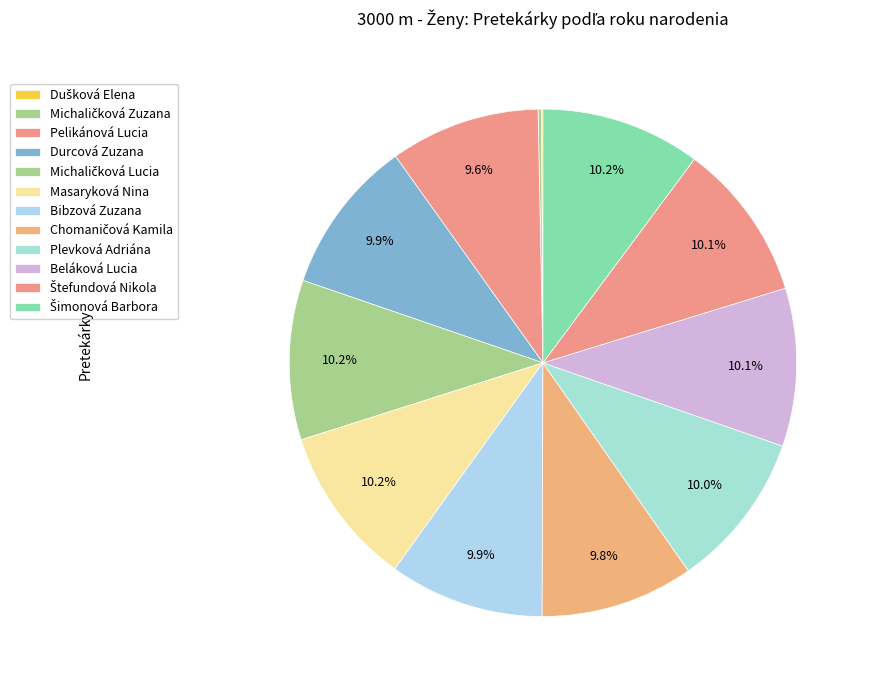

Rank the categories by value from lowest to highest.

Dušková Elena, Michaličková Zuzana, Pelikánová Lucia, Chomaničová Kamila, Durcová Zuzana, Bibzová Zuzana, Plevková Adriána, Beláková Lucia, Štefundová Nikola, Michaličková Lucia, Masaryková Nina, Šimonová Barbora